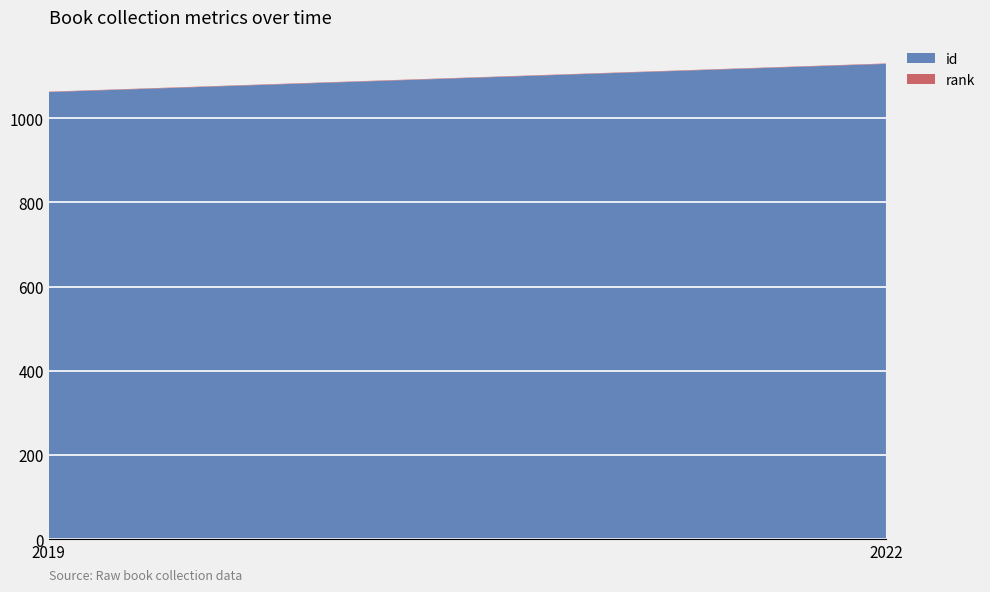

Reading left to right, what are all the values shown in this chart?

id: 2019=1062	2022=1129
rank: 2019=1	2022=1